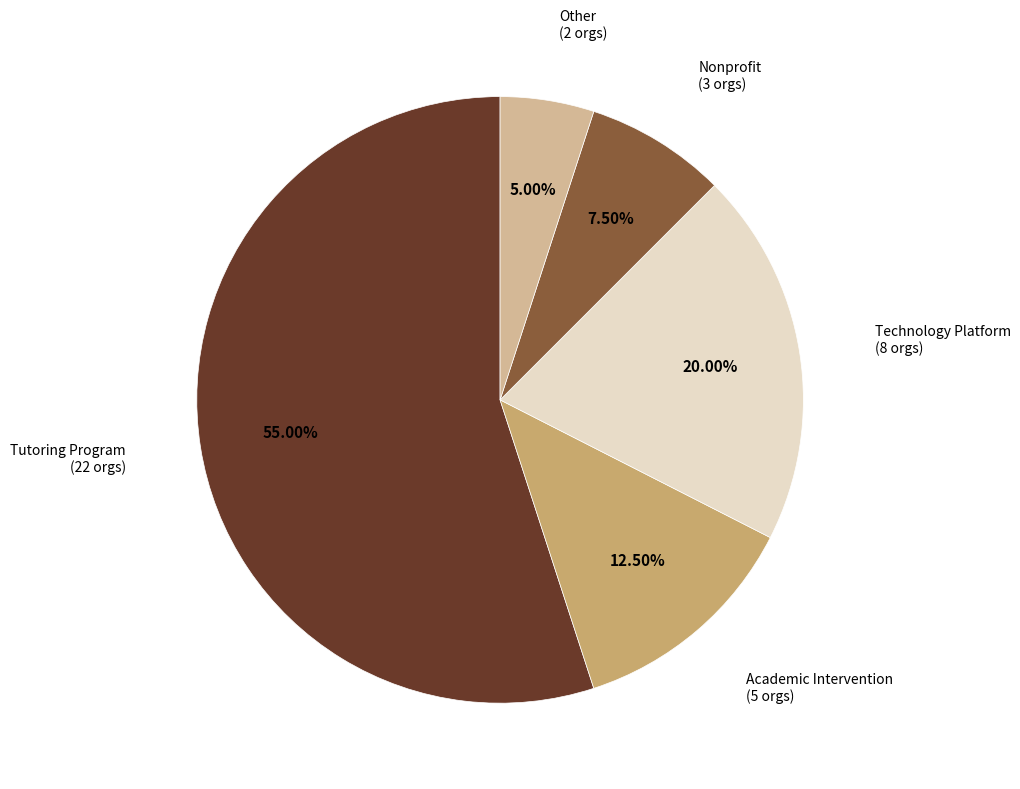

To the nearest percent, what is the average slice percentage?

20%